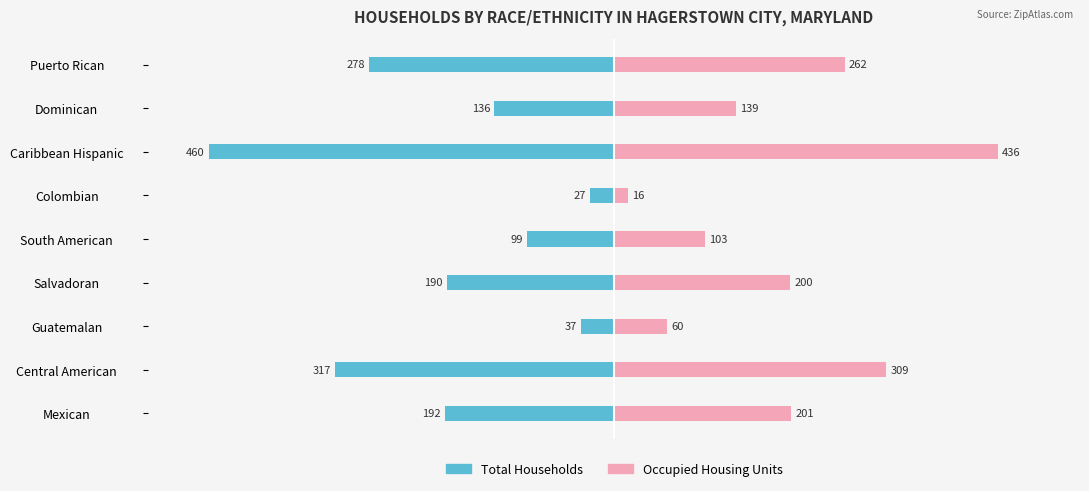

Between Central American and Dominican, which series saw the biggest shift?

Total Households